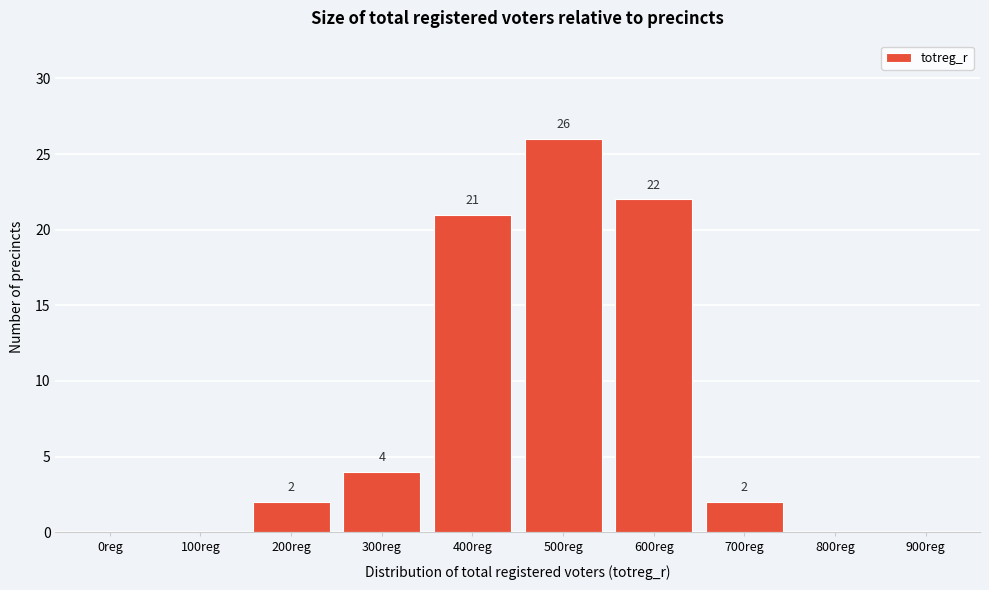

Reading right to left, what are all the values shown in this chart?

900reg=0	800reg=0	700reg=2	600reg=22	500reg=26	400reg=21	300reg=4	200reg=2	100reg=0	0reg=0